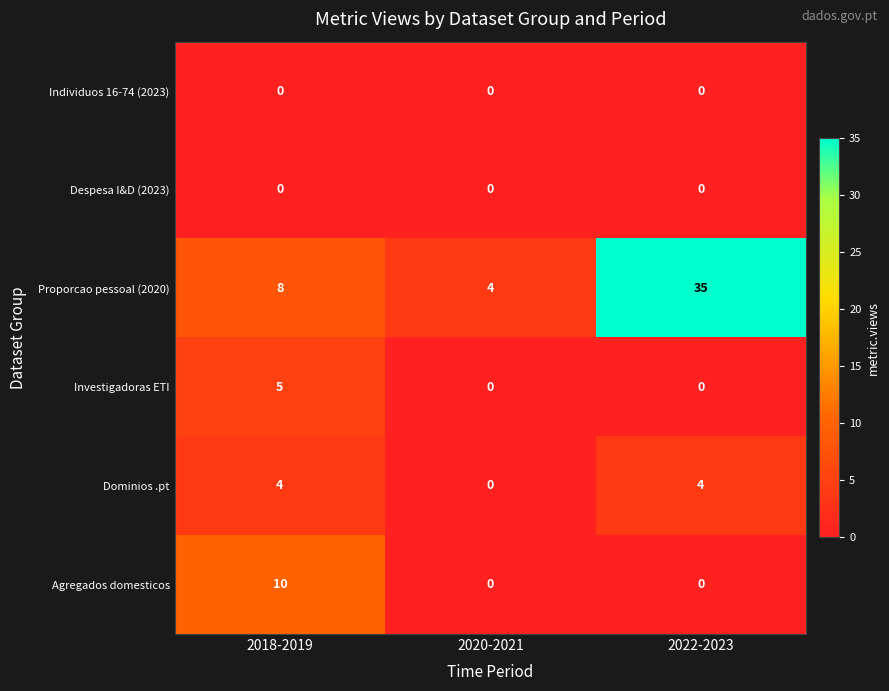

The value of Dominios .pt at 2022-2023 is 3. True or false?

False